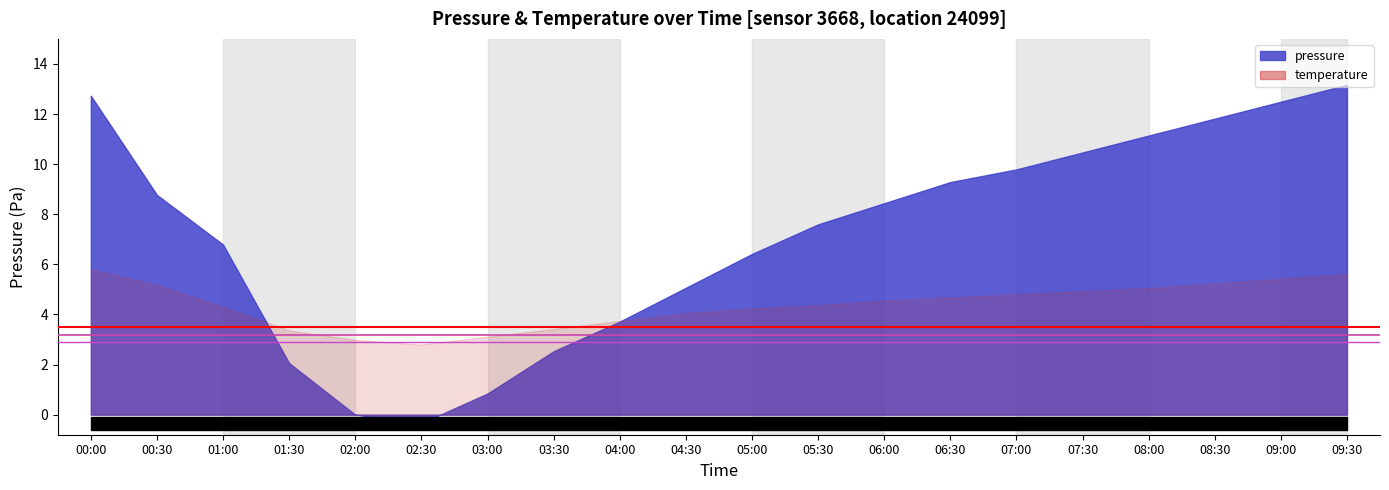

How many lines are shown in the chart?

3